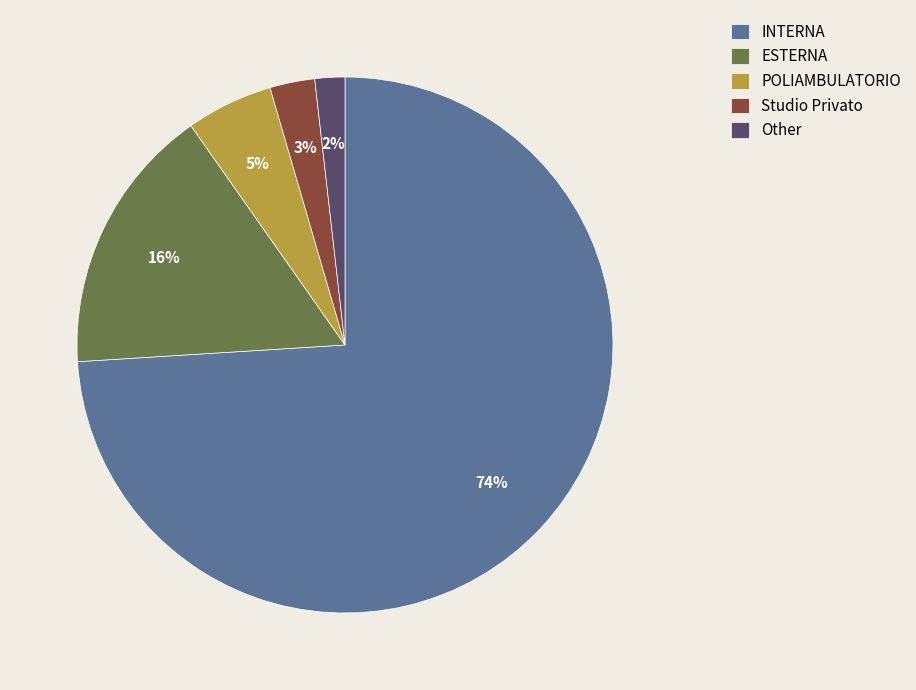

Do POLIAMBULATORIO and Studio Privato together represent more than half of the pie?

No